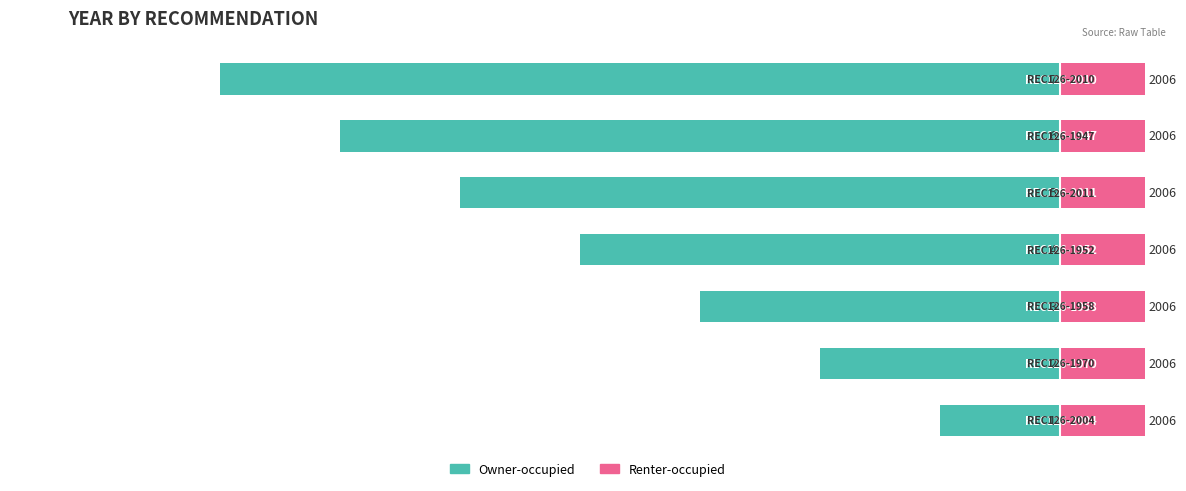

Are the bars grouped side by side (vs. stacked)?

Yes